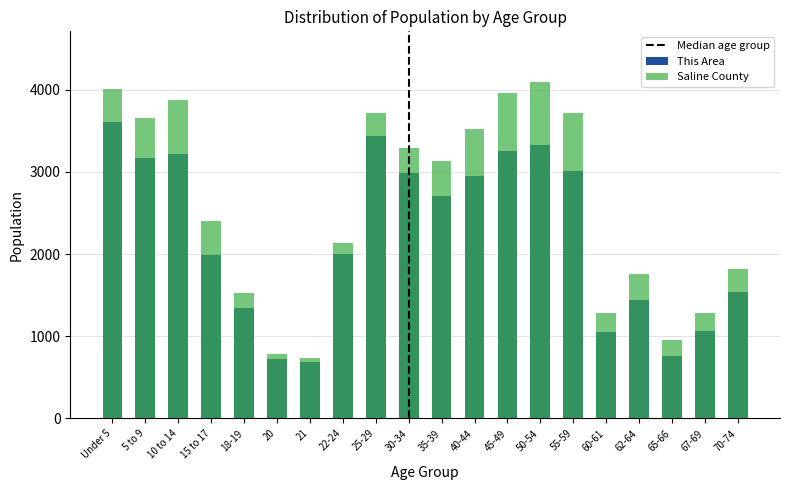

Which has a higher value, 20 or 5 to 9?

5 to 9